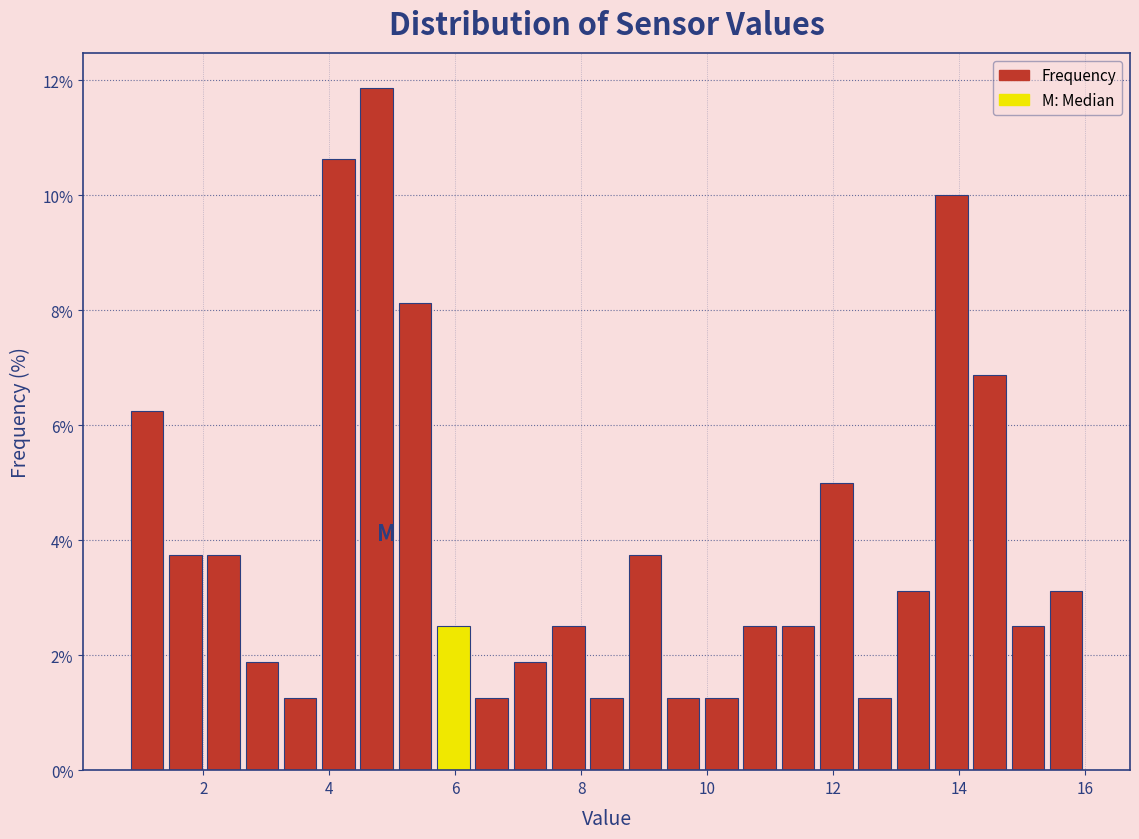

Around what value on the x-axis is the tallest bar? Give the approximate position of its centre, as read against the axis.

4.8